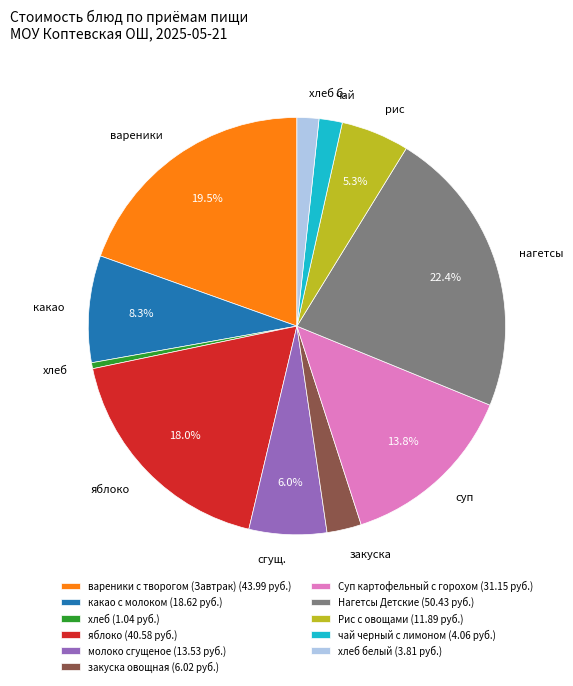

Is the sum of закуска and какао greater than half?

No